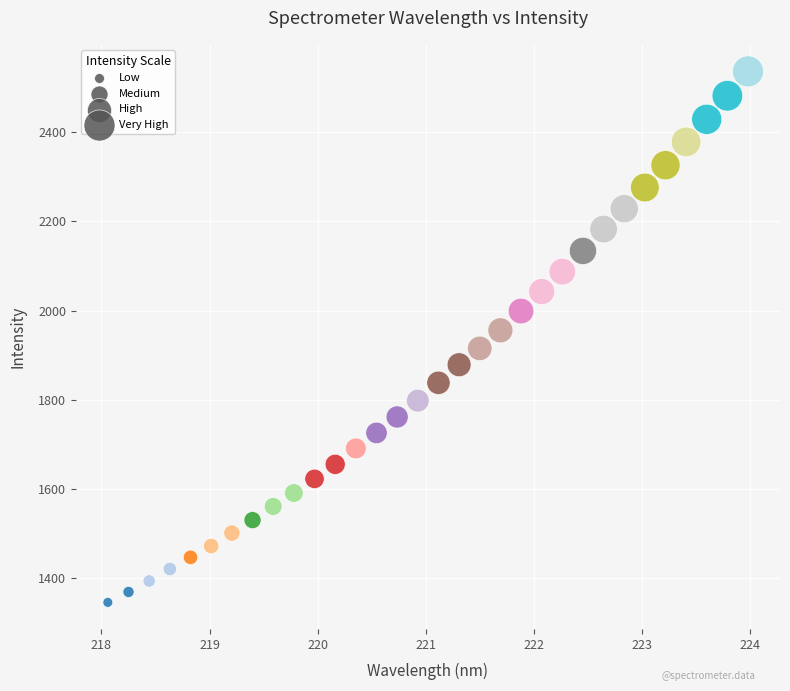

What is the range of X values (max minus min)?

5.9